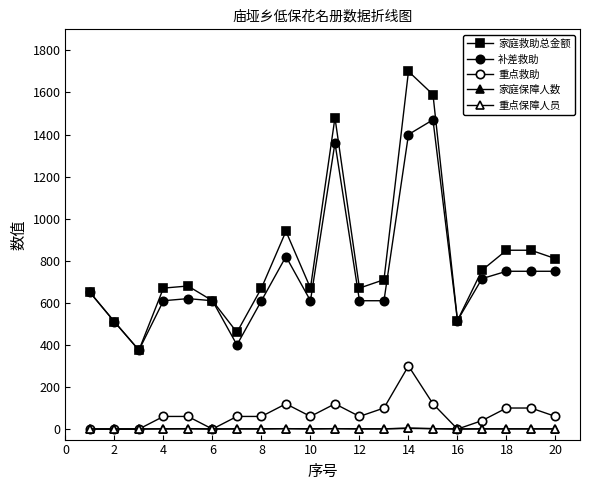

What is the sum of all 重点救助 values?

1420